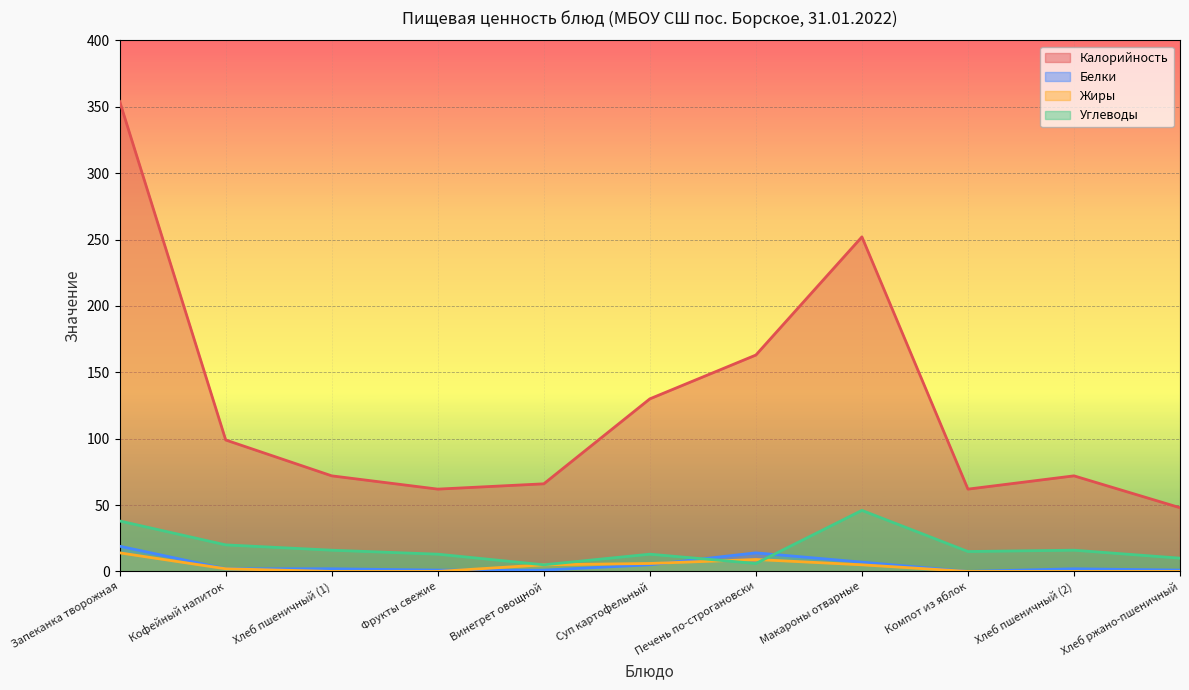

At how many categories does at least one series exceed 333?

1